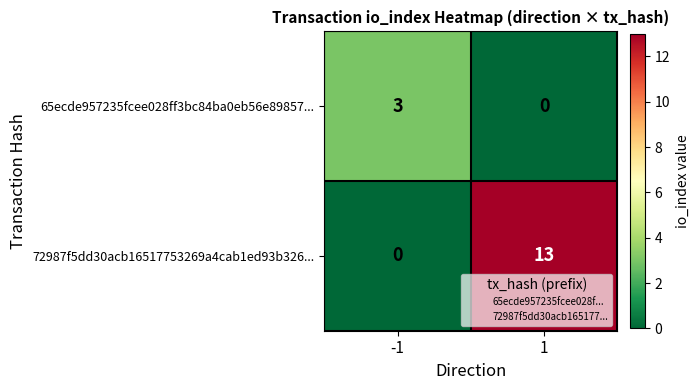

Reading left to right, transcribe all the data shown in this chart.

65ecde957235fcee028ff3bc84ba0eb56e89857...: -1=3	1=0
72987f5dd30acb16517753269a4cab1ed93b326...: -1=0	1=13